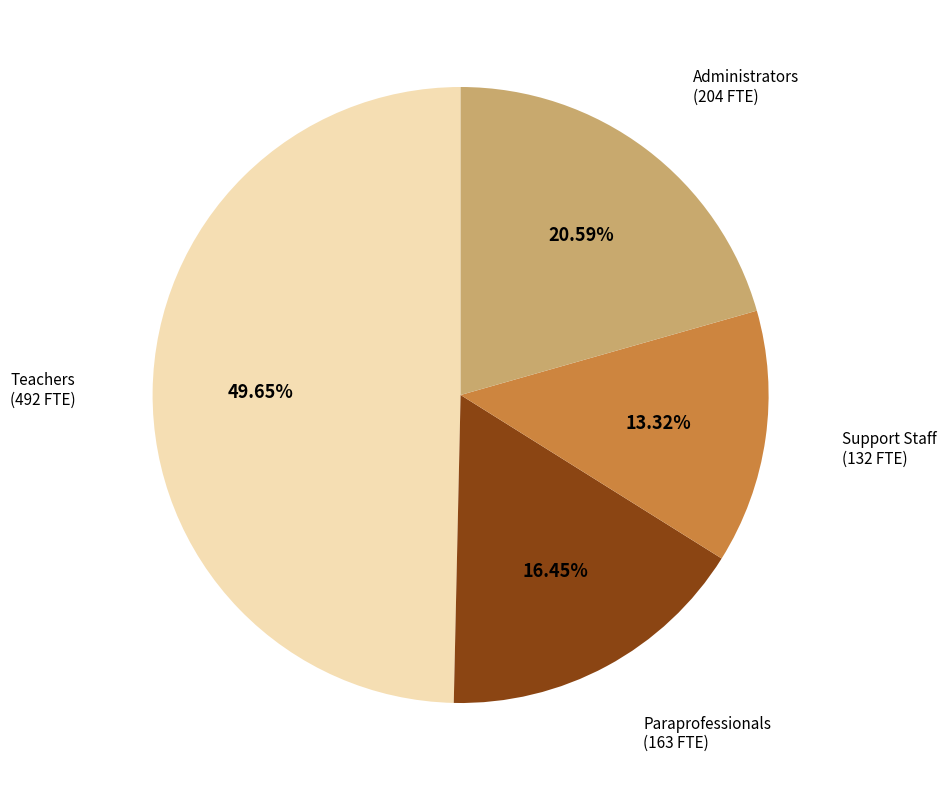

Is there any slice that represents more than half of the pie?

No